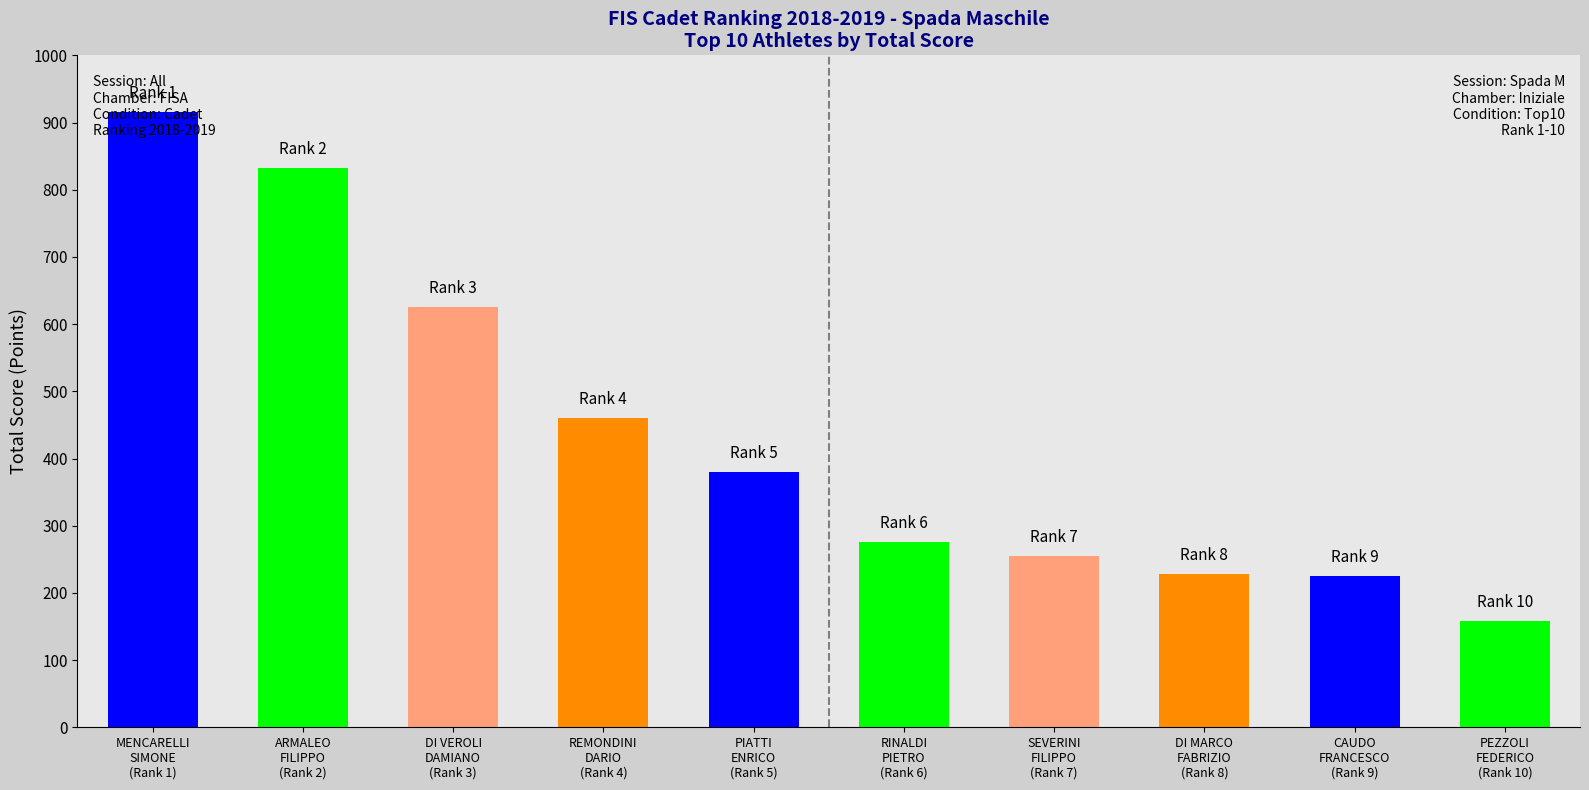

What is the value of the Rank 1-5 (Totale) bar at the 1st from the left?

915.0